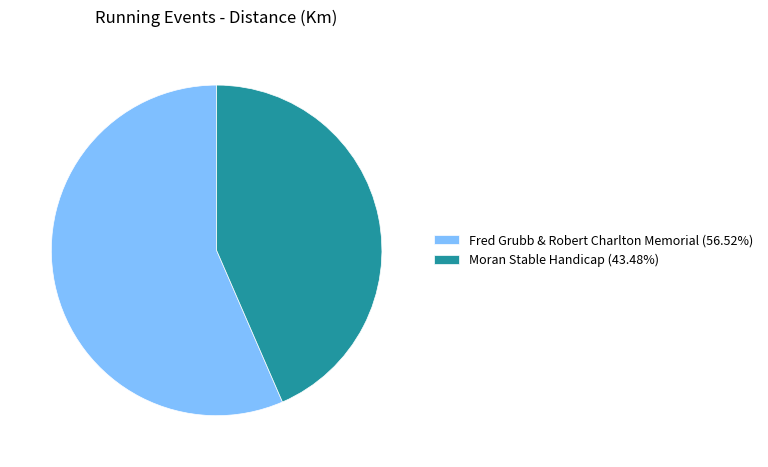

Is there a majority slice in this chart?

Yes